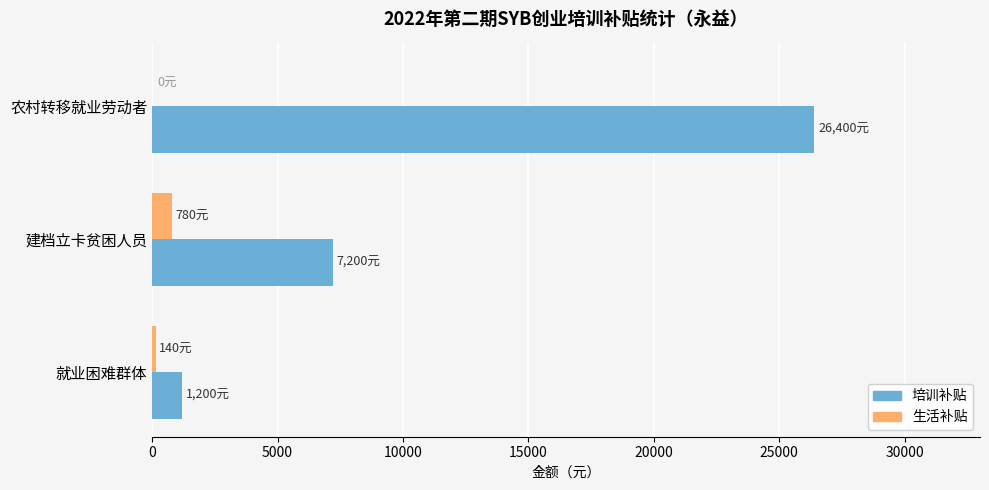

Which series has the largest total across all categories?

培训补贴